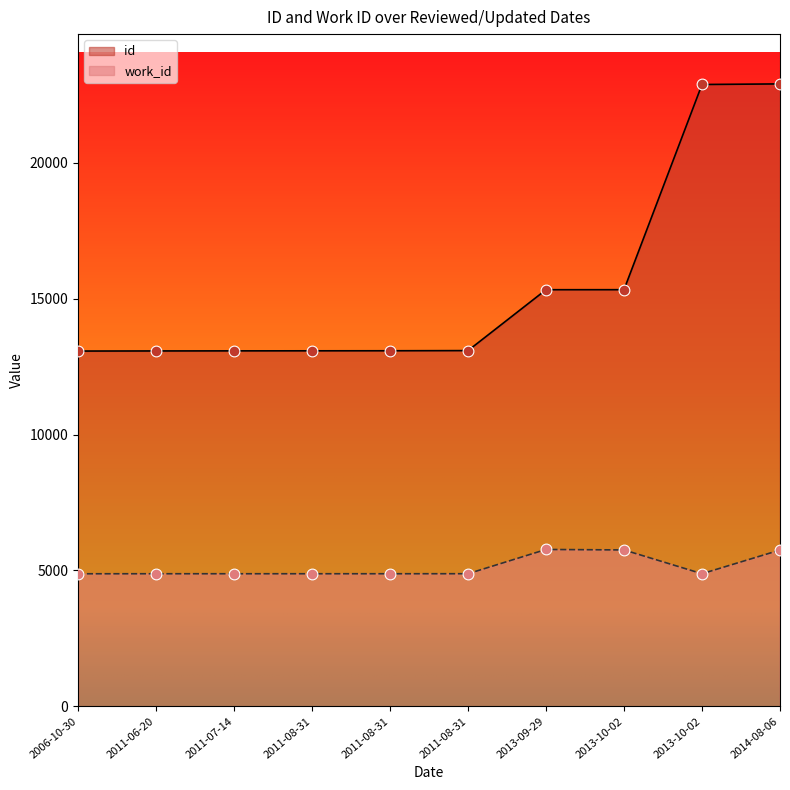

Which series has the widest spread of Y values?

id